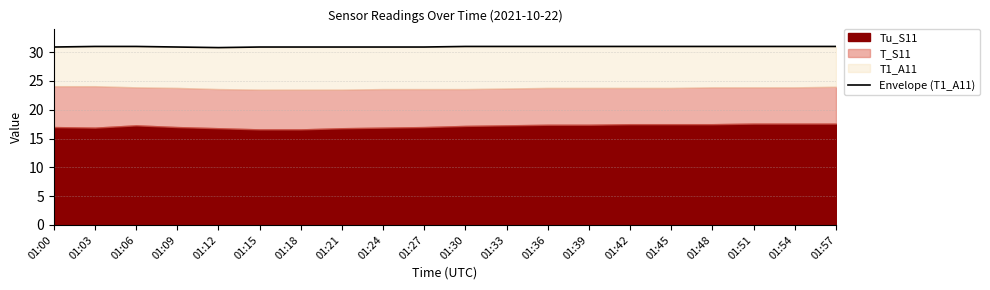

List the labels in order of value, smallest first.

01:12, 01:00, 01:09, 01:15, 01:18, 01:21, 01:24, 01:27, 01:03, 01:06, 01:30, 01:33, 01:36, 01:39, 01:42, 01:45, 01:48, 01:51, 01:54, 01:57